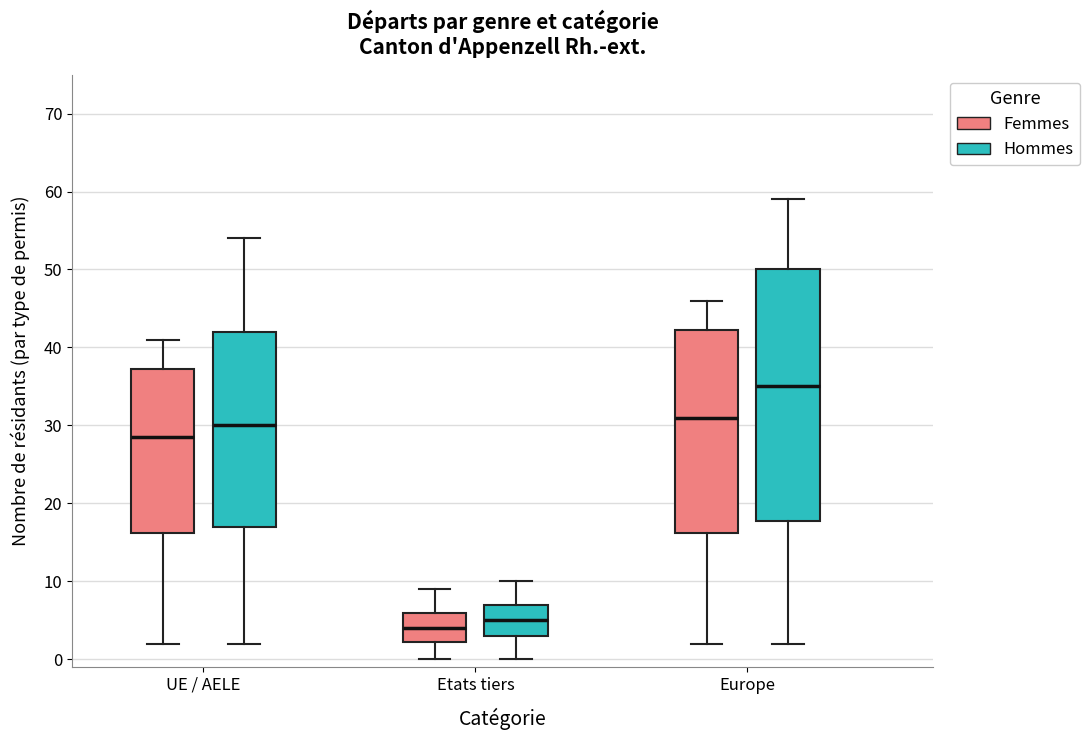

Reading left to right, read every box against the y-axis: the position of its median line, the range the box covers, and the ends of its whiskers. The values are not printed on the chart, so give them approximately, as read against the axis.

UE / AELE (Femmes): median 29, box 16 to 37, whiskers 2 to 41
UE / AELE (Hommes): median 30, box 17 to 42, whiskers 2 to 54
Etats tiers (Femmes): median 4, box 2 to 6, whiskers 0 to 9
Etats tiers (Hommes): median 5, box 3 to 7, whiskers 0 to 10
Europe (Femmes): median 31, box 16 to 42, whiskers 2 to 46
Europe (Hommes): median 35, box 18 to 50, whiskers 2 to 59